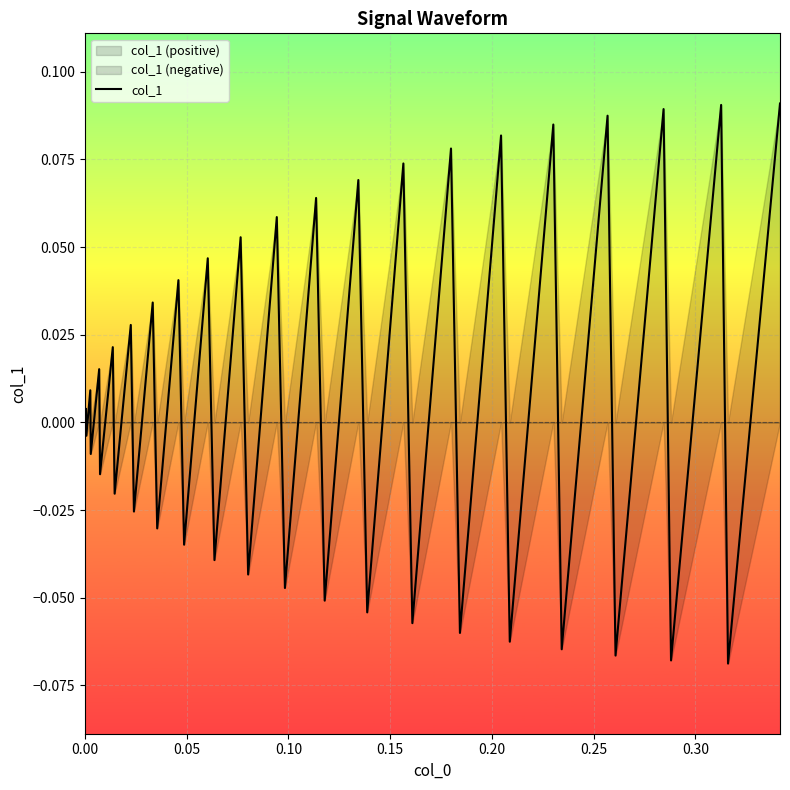

Is it true that the value at 33 is 0.1?

False